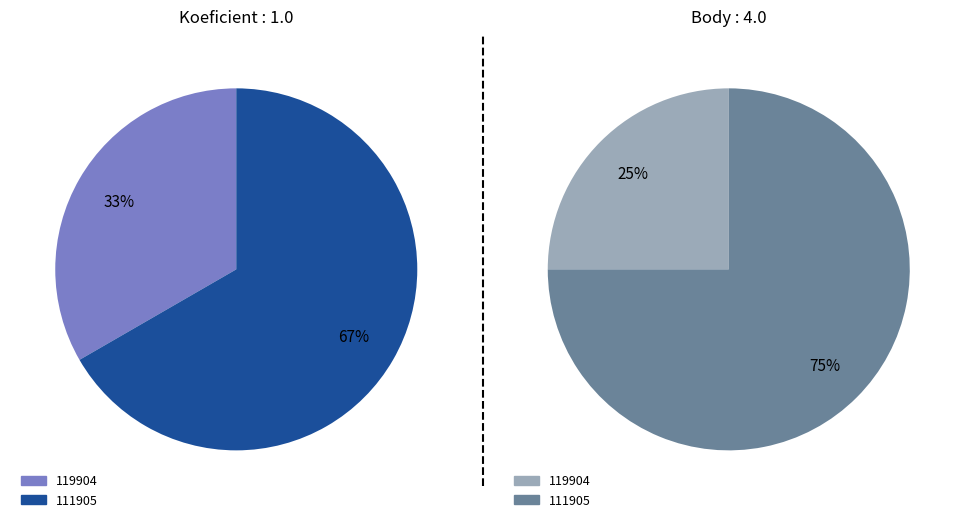

Is it true that 111905 is 67% of the pie?

True